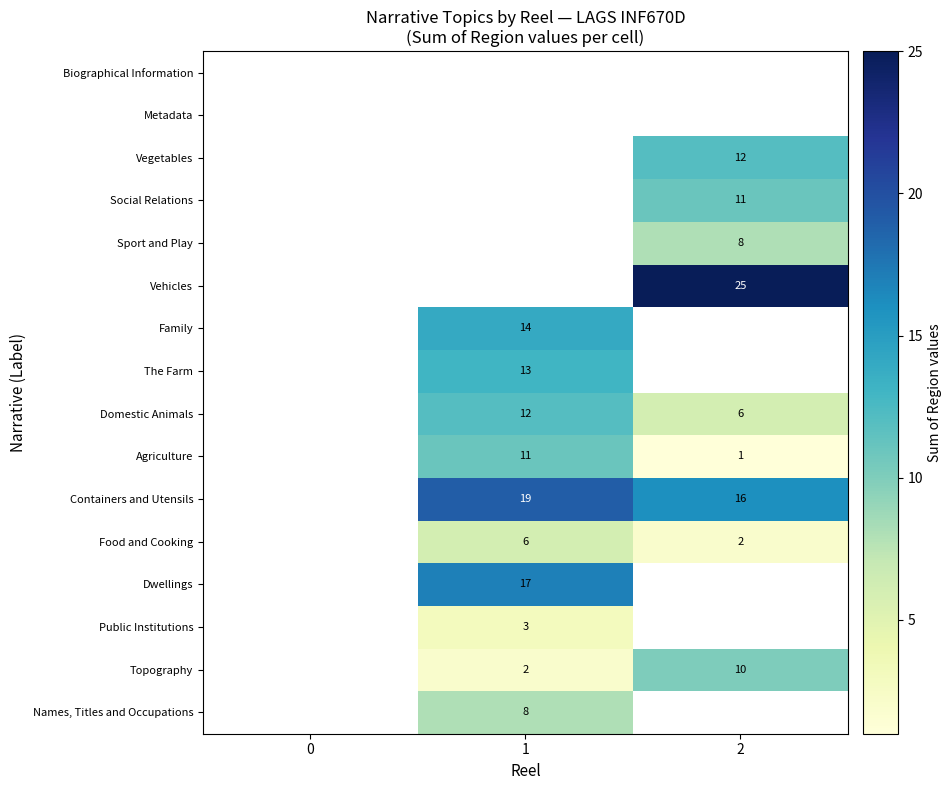

Is the value of Names, Titles and Occupations at 1 greater than the value of The Farm at 1?

No